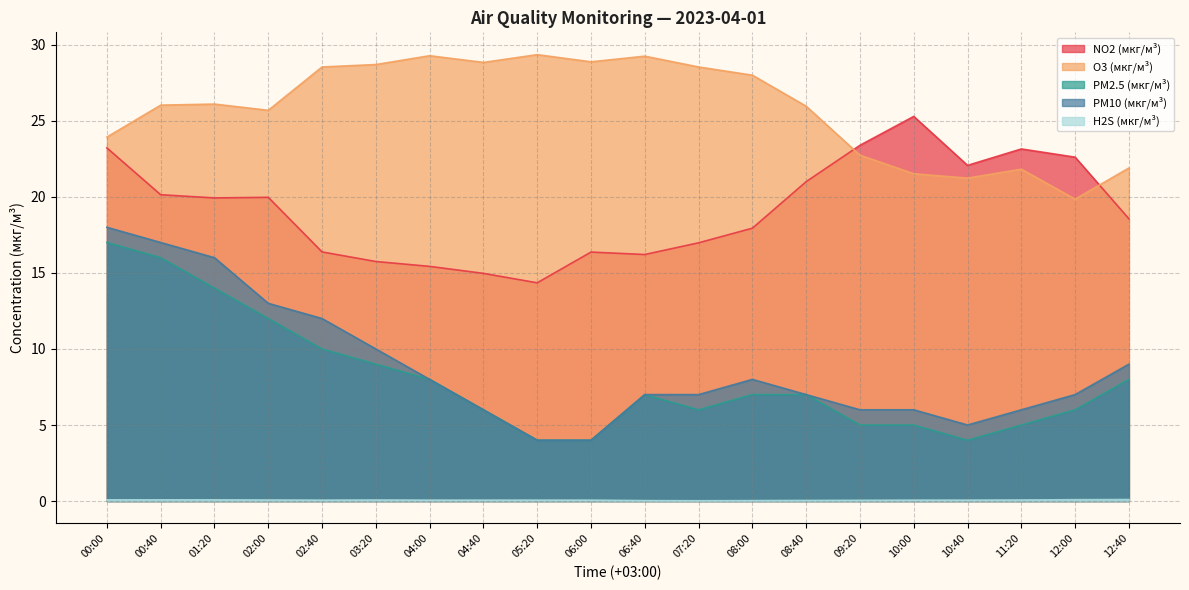

At which category does PM10 (мкг/м³) reach its first local peak?

08:00